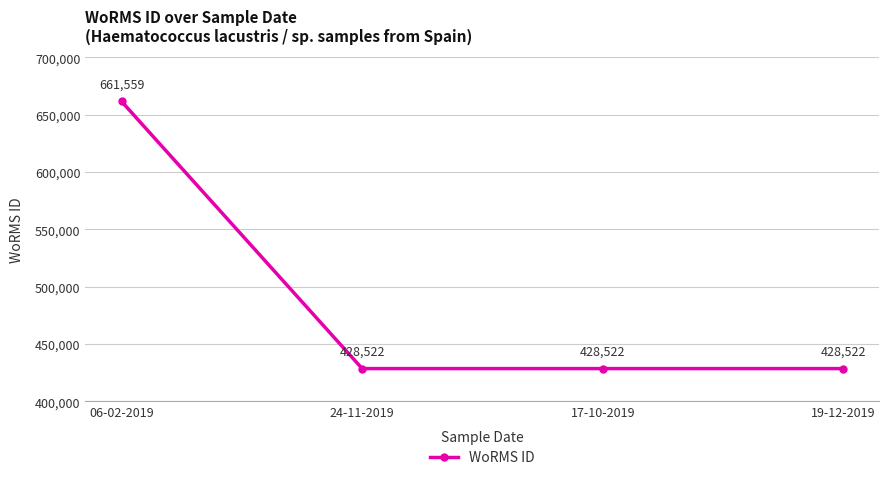

What is the change in value from 06-02-2019 to 19-12-2019?

-233037